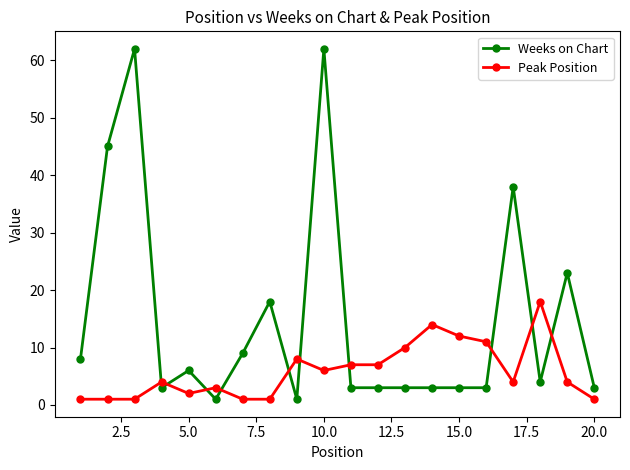

Which series has the largest total across all categories?

Weeks on Chart